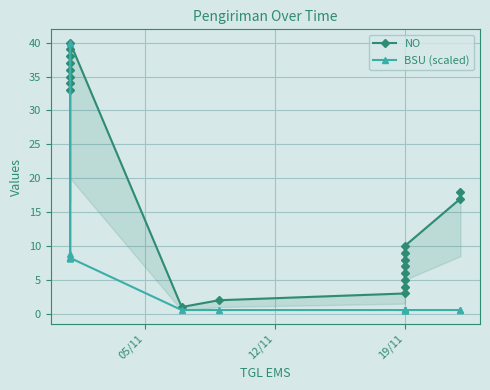

The BSU (scaled) series shows 0.6 at 19/11. True or false?

True